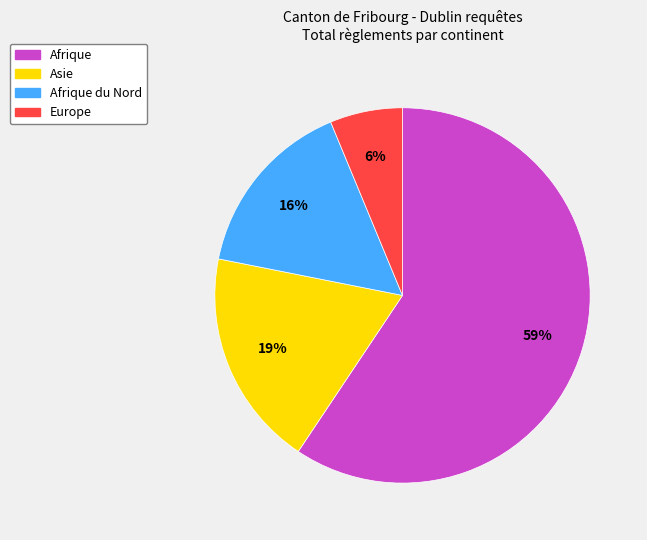

Is there any slice that represents more than half of the pie?

Yes